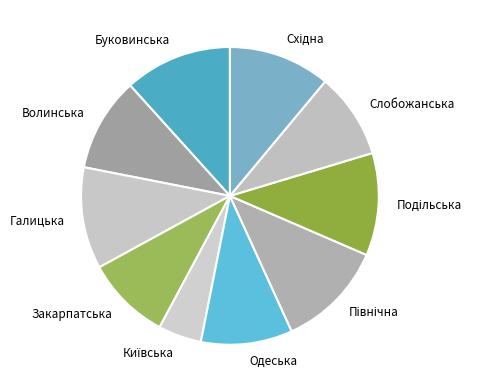

Approximately how many times larger is the value at Закарпатська compared to Одеська?

0.9